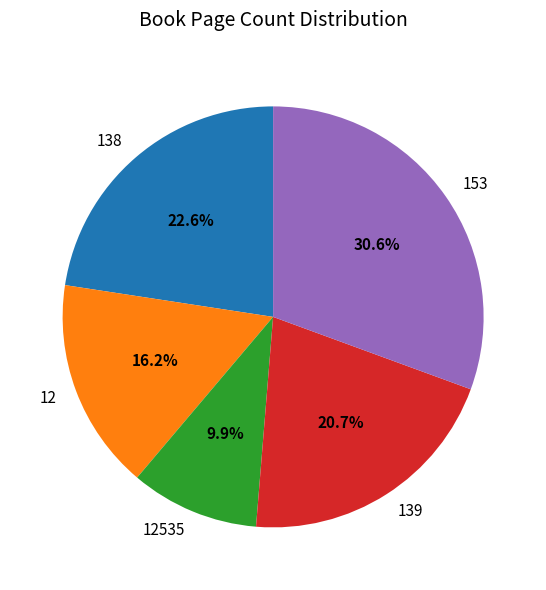

To the nearest percent, what is the average slice percentage?

20%